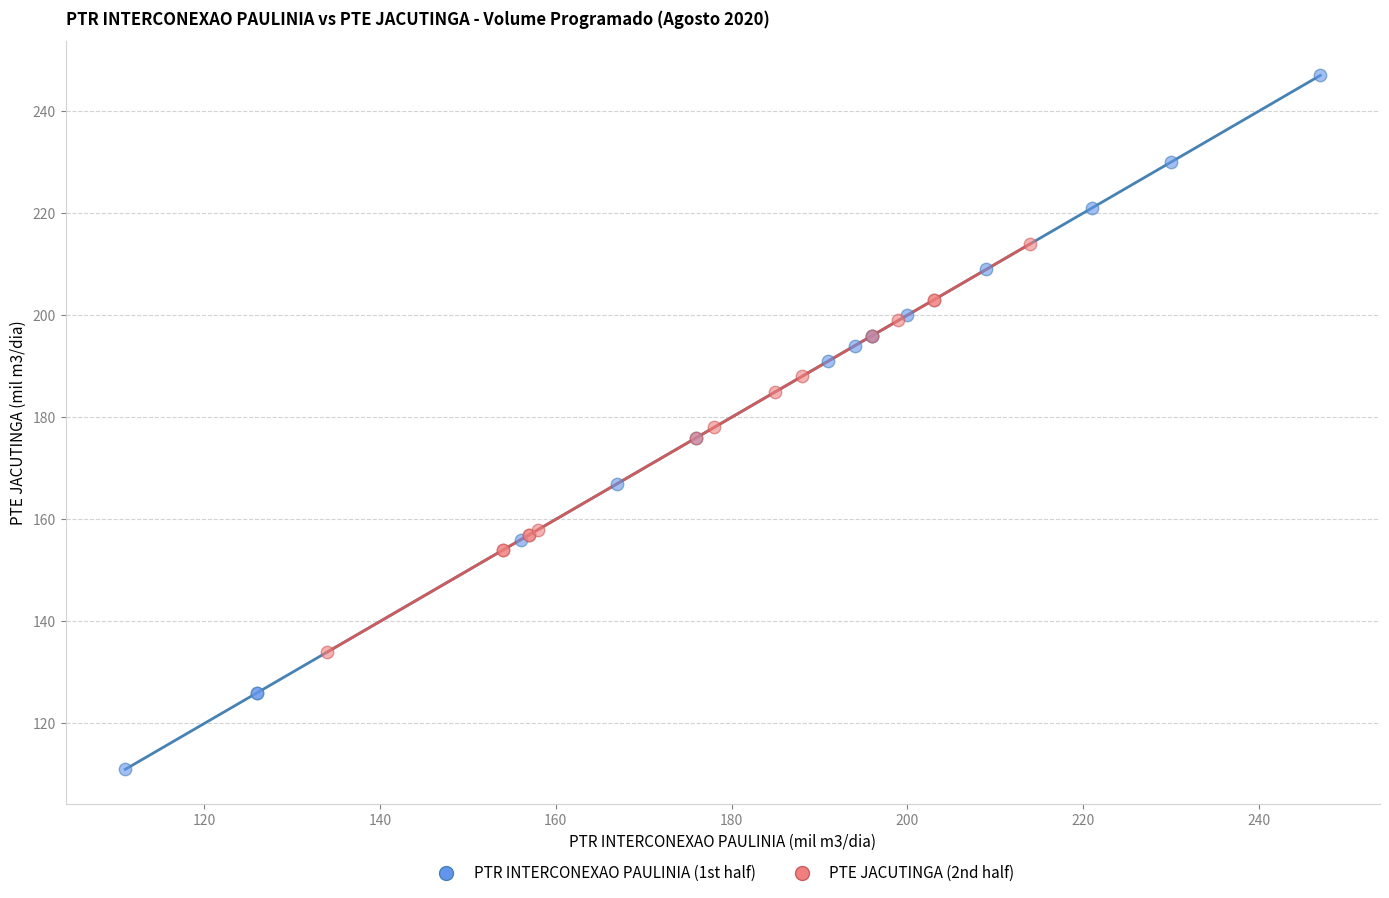

Which series has the largest Y range (max minus min)?

PTR INTERCONEXAO PAULINIA (1st half)